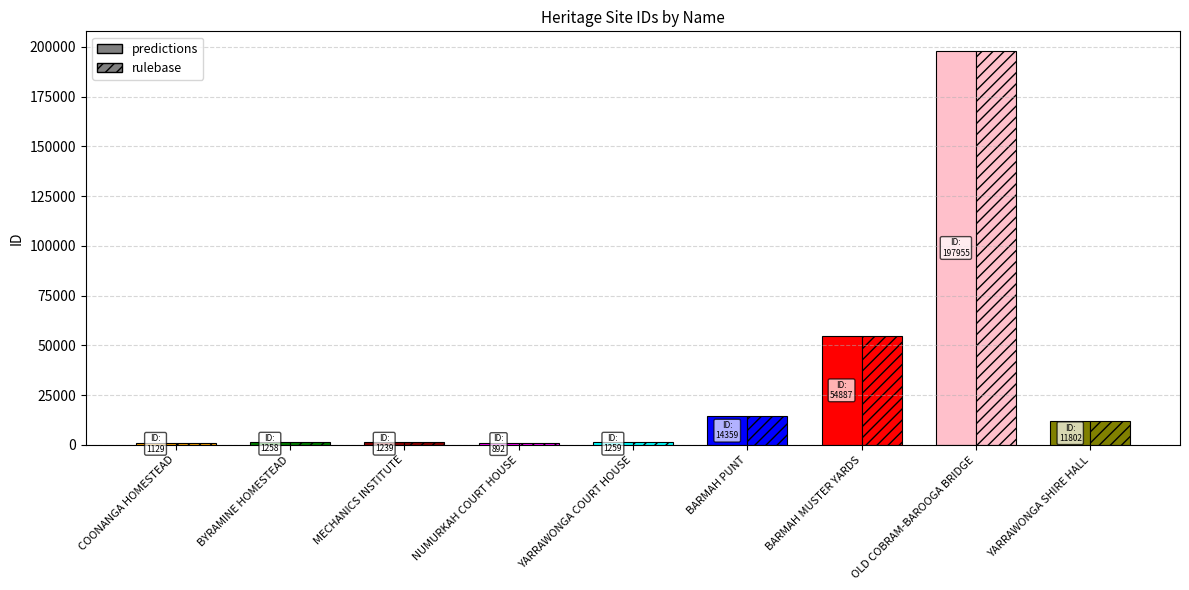

List the labels in order of rulebase value, largest first.

OLD COBRAM-BAROOGA BRIDGE, BARMAH MUSTER YARDS, BARMAH PUNT, YARRAWONGA SHIRE HALL, YARRAWONGA COURT HOUSE, BYRAMINE HOMESTEAD, MECHANICS INSTITUTE, COONANGA HOMESTEAD, NUMURKAH COURT HOUSE